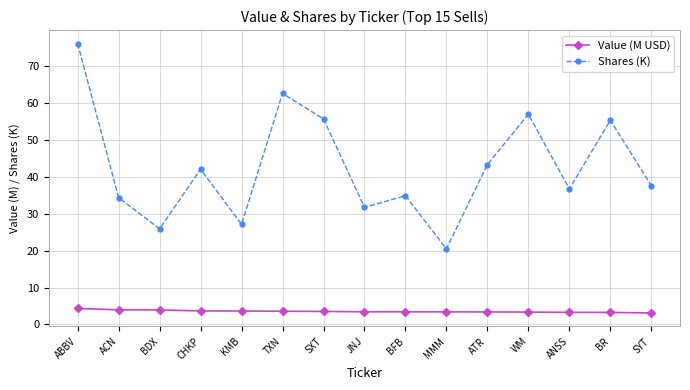

What is the difference between the highest and lowest values at BR?

52.1